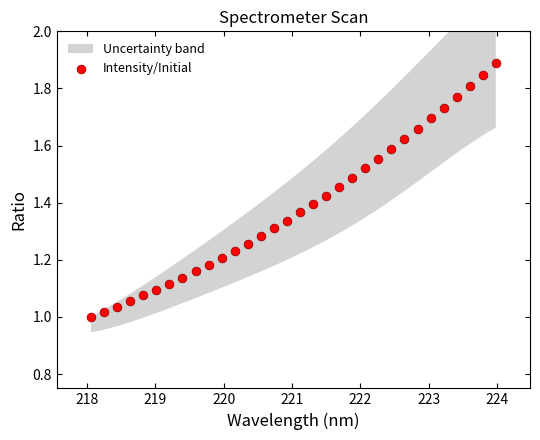

What is the range of X values (max minus min)?

5.9